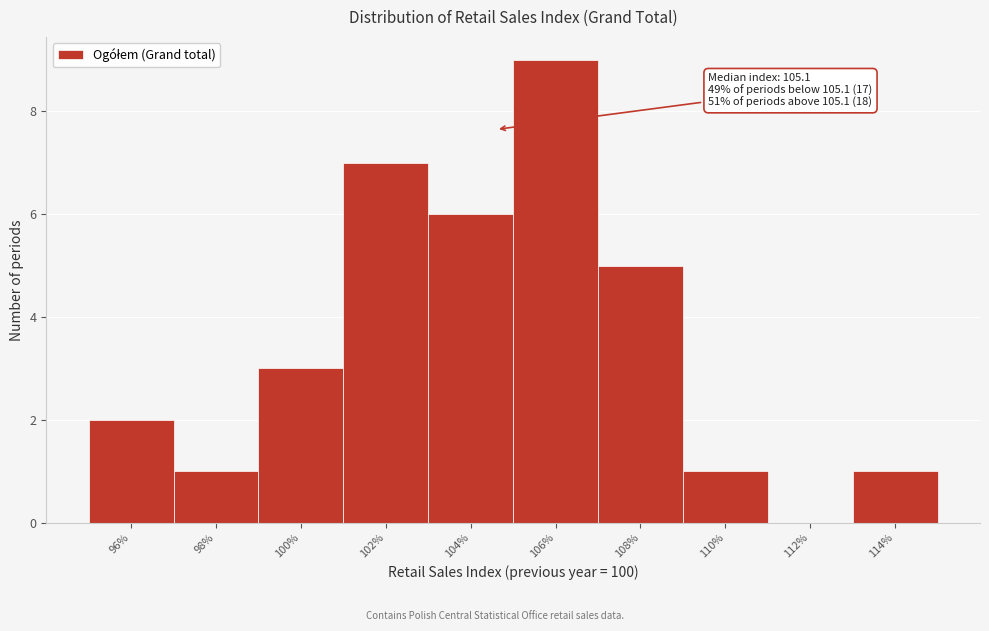

Reading right to left, what are all the values shown in this chart?

114%=1	112%=0	110%=1	108%=5	106%=9	104%=6	102%=7	100%=3	98%=1	96%=2